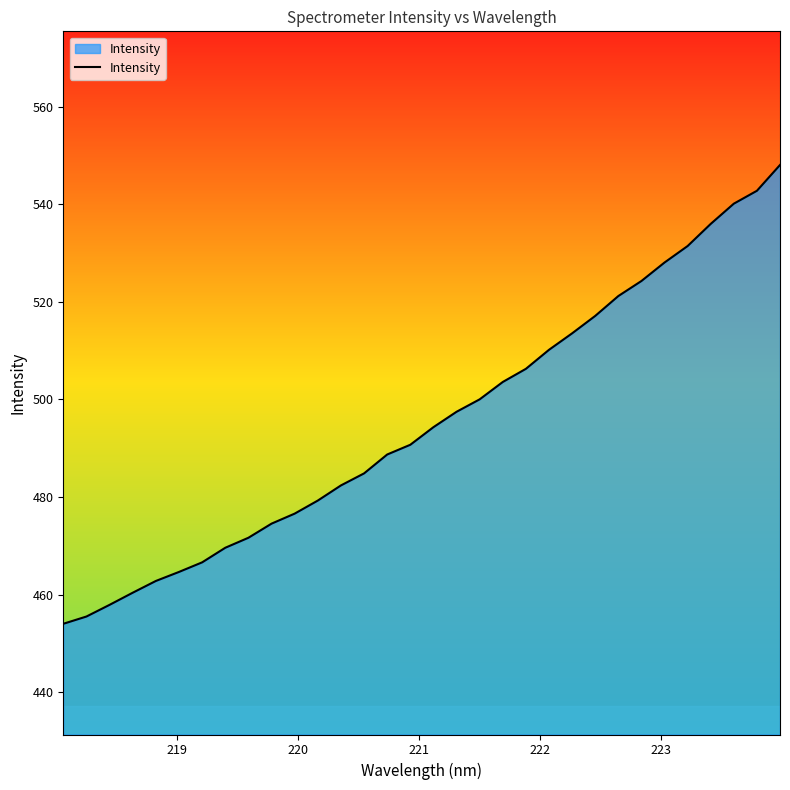

How many values are below 494?

16